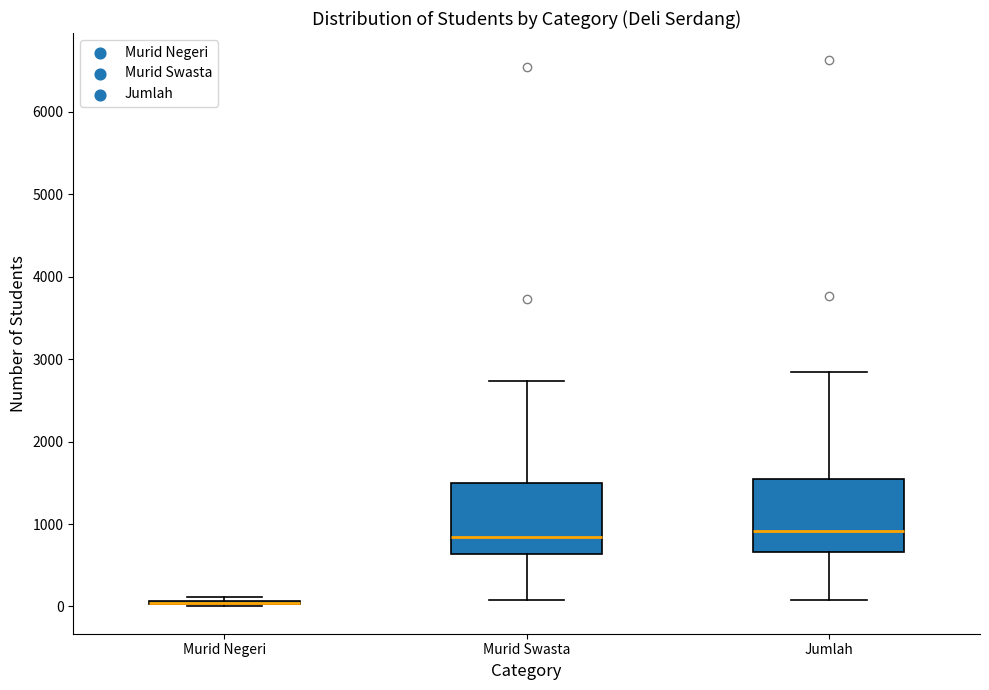

Reading left to right, transcribe this box plot: for each box, give where its median line is, the range the box spans, and where its two whiskers end, as read against the y-axis. The values are not printed on the chart, so give them approximately, as read against the axis.

Murid Negeri: box collapsed to a line at 0, whiskers 0 to 100
Murid Swasta: median 800, box 600 to 1500, whiskers 100 to 2700
Jumlah: median 900, box 700 to 1600, whiskers 100 to 2900